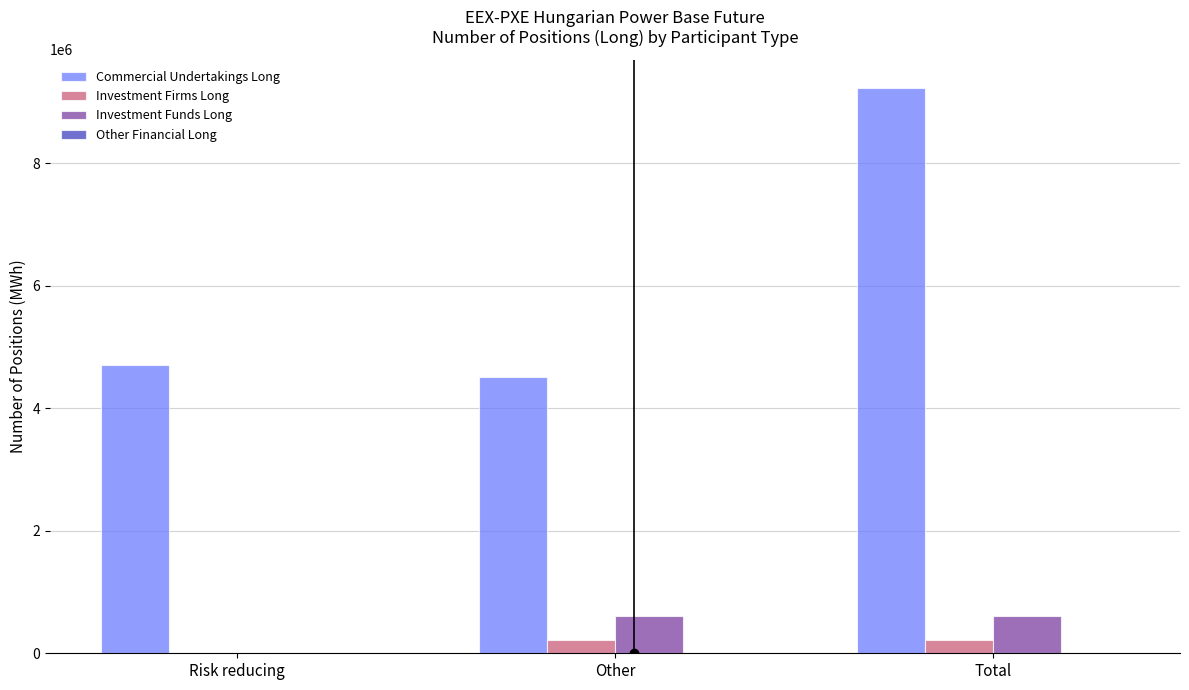

What is the sum of the Investment Firms Long values at Risk reducing and Total?

216997